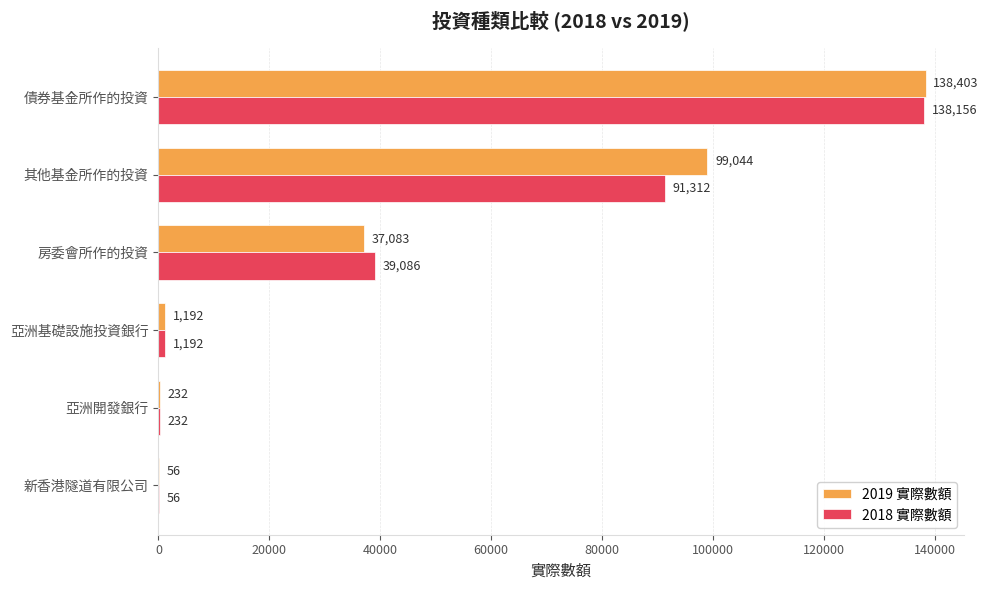

Which category has the highest value in the 2019 實際數額 series?

債券基金所作的投資